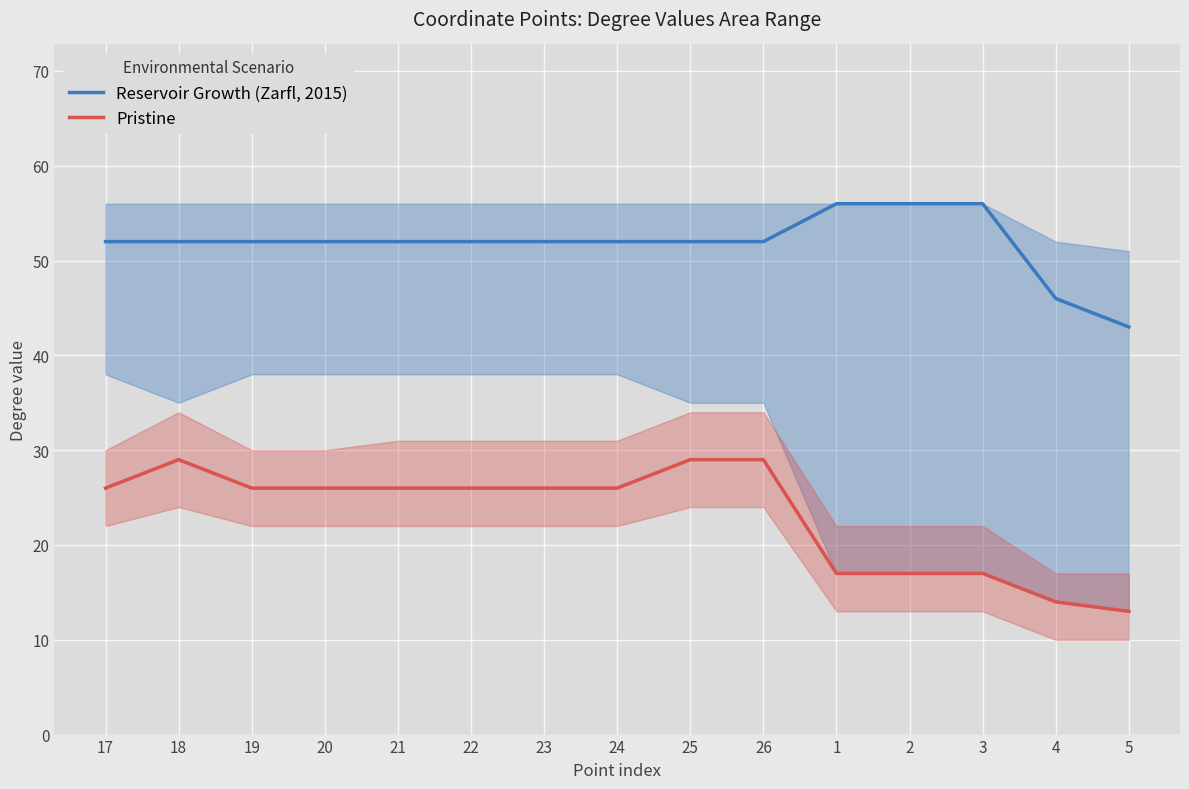

Where does the Reservoir Growth (Zarfl, 2015) series first go above 52?

1